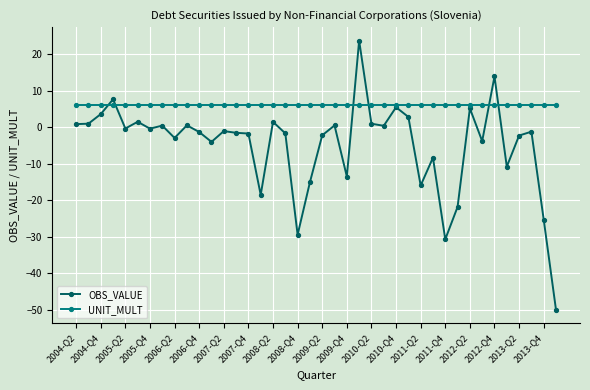

What is the highest value of the UNIT_MULT series?

6.0